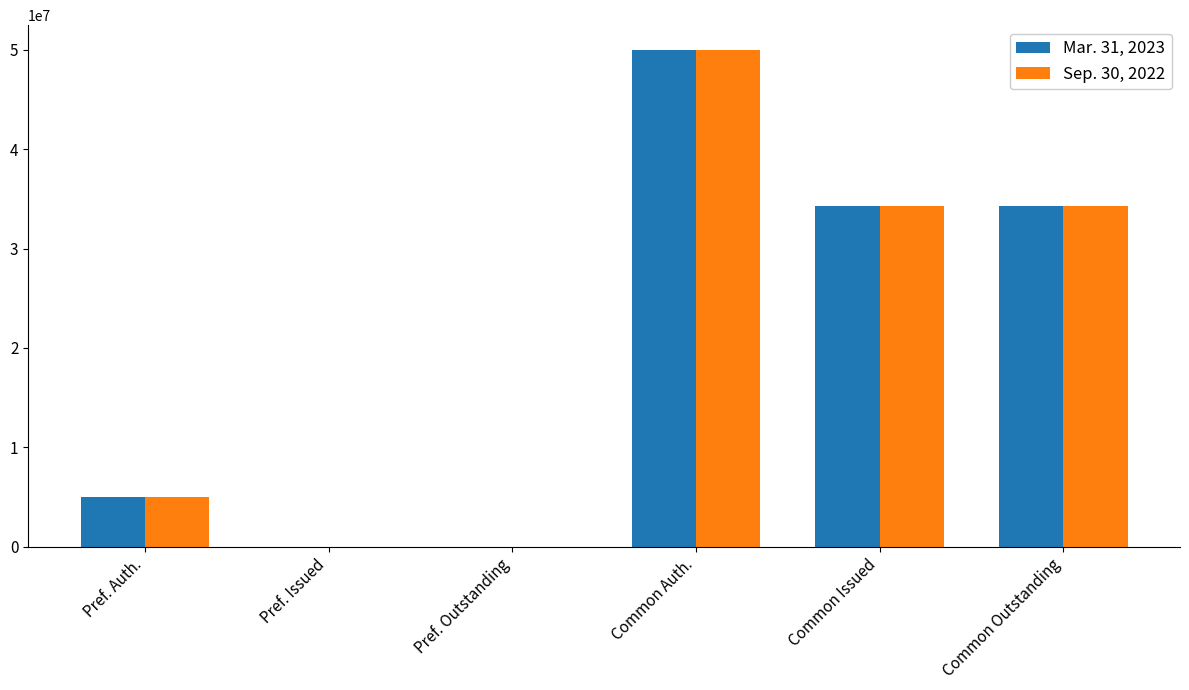

Are the bars horizontal?

No